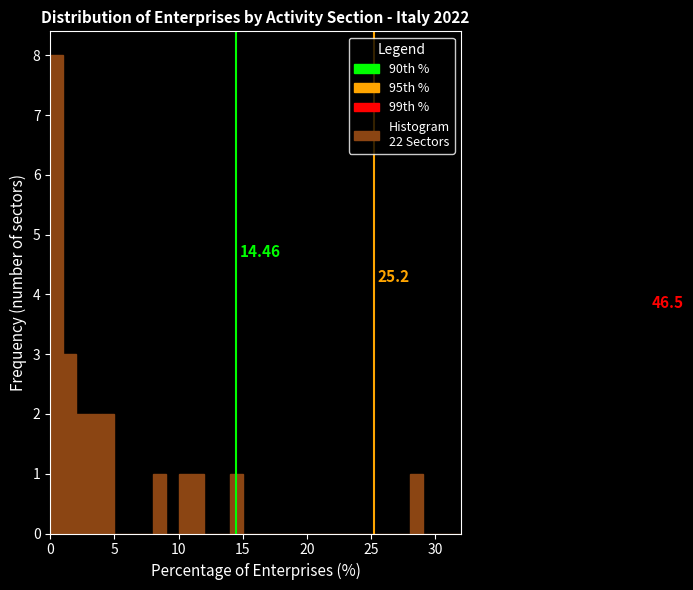

Around what value on the x-axis is the tallest bar? Give the approximate position of its centre, as read against the axis.

0.5